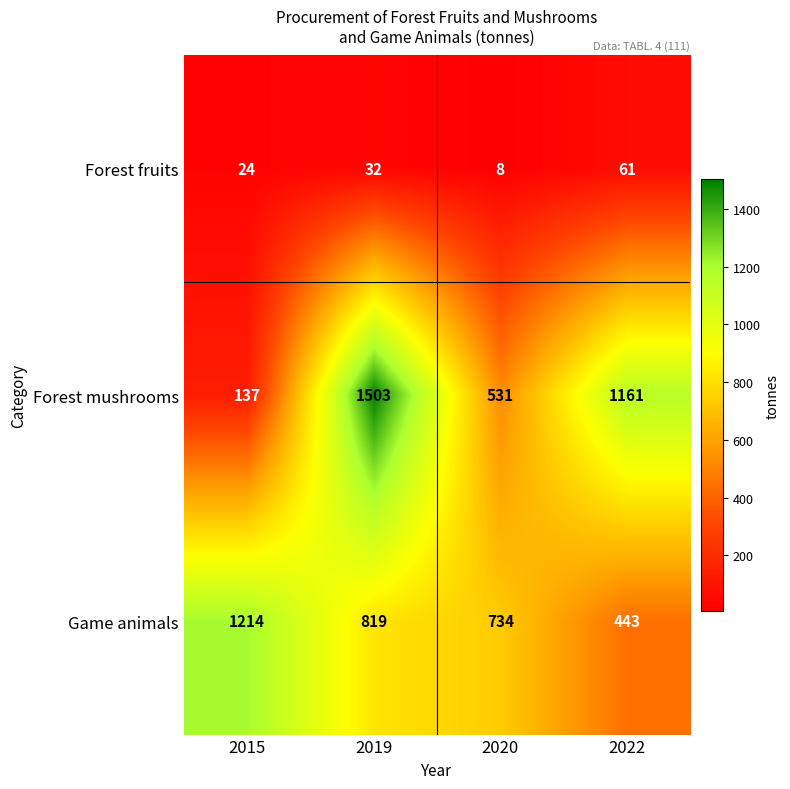

Which series has the widest spread of values?

Forest mushrooms